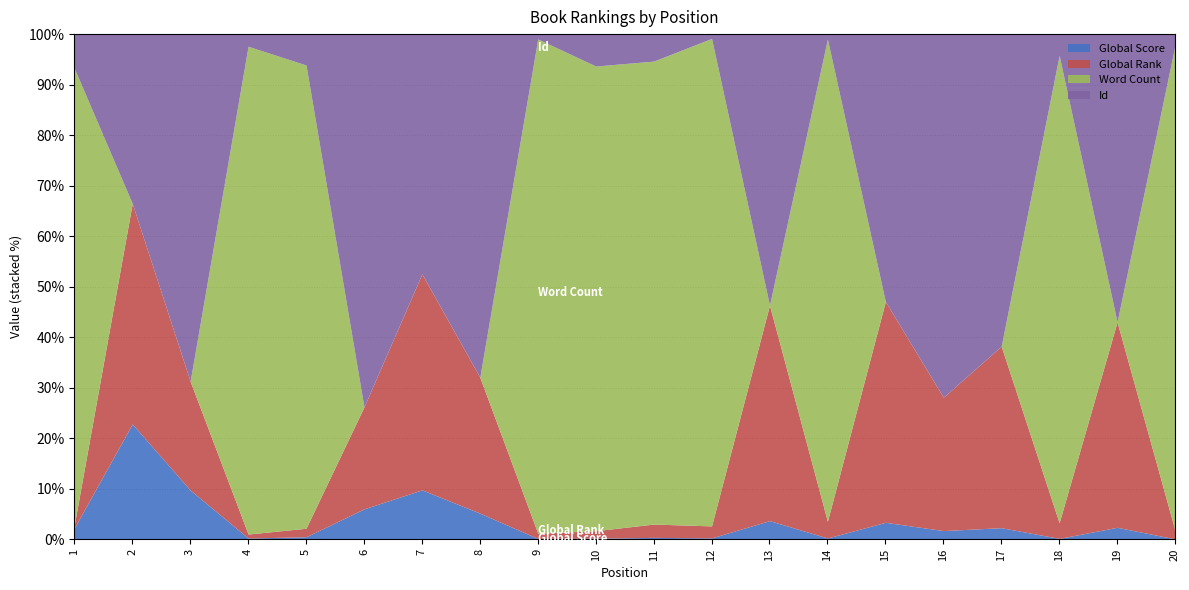

What is the maximum value for Global Score?

22.8